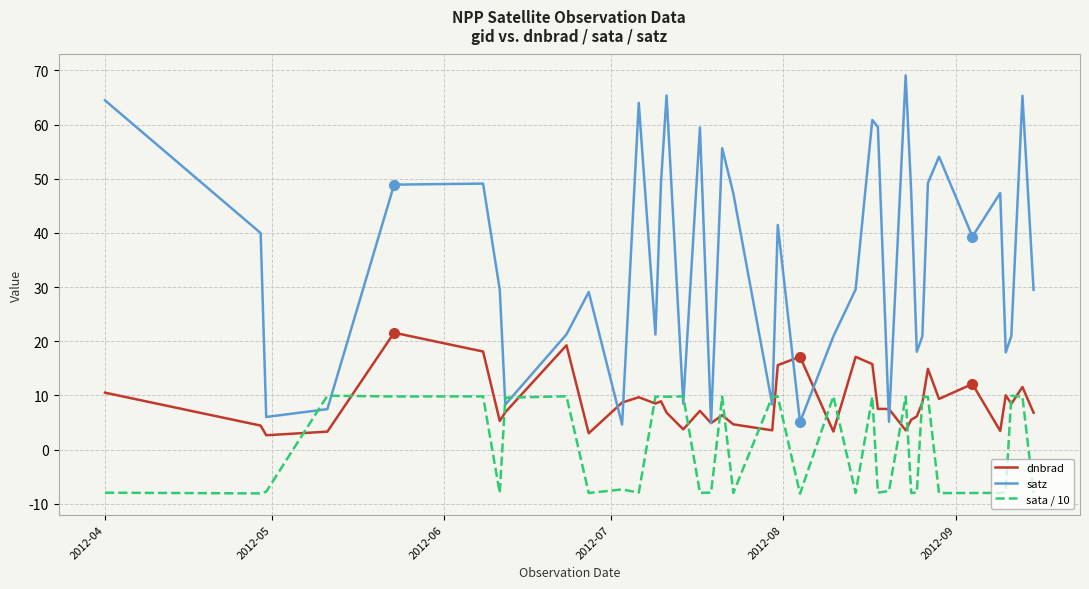

Which series has the largest range (max minus min)?

satz